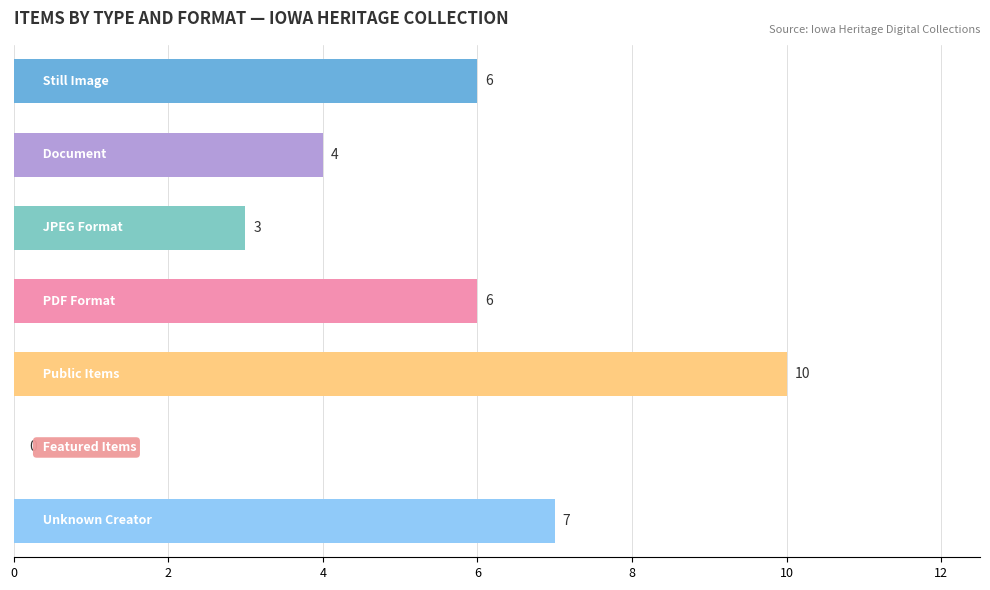

Does the chart contain stacked bars?

No